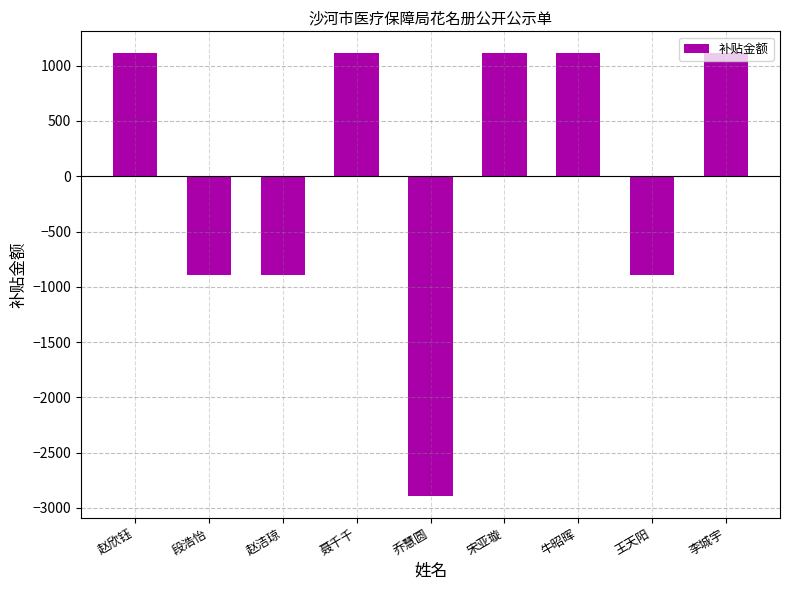

How many distinct data groups are displayed?

1